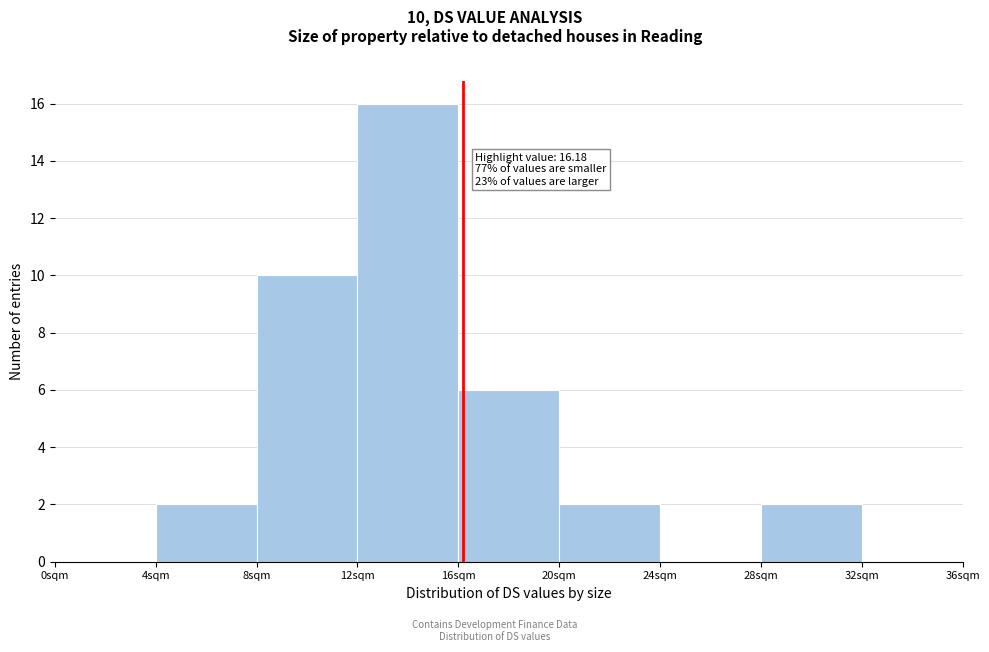

Over which range of the x-axis is the bar tallest?

12 to 16